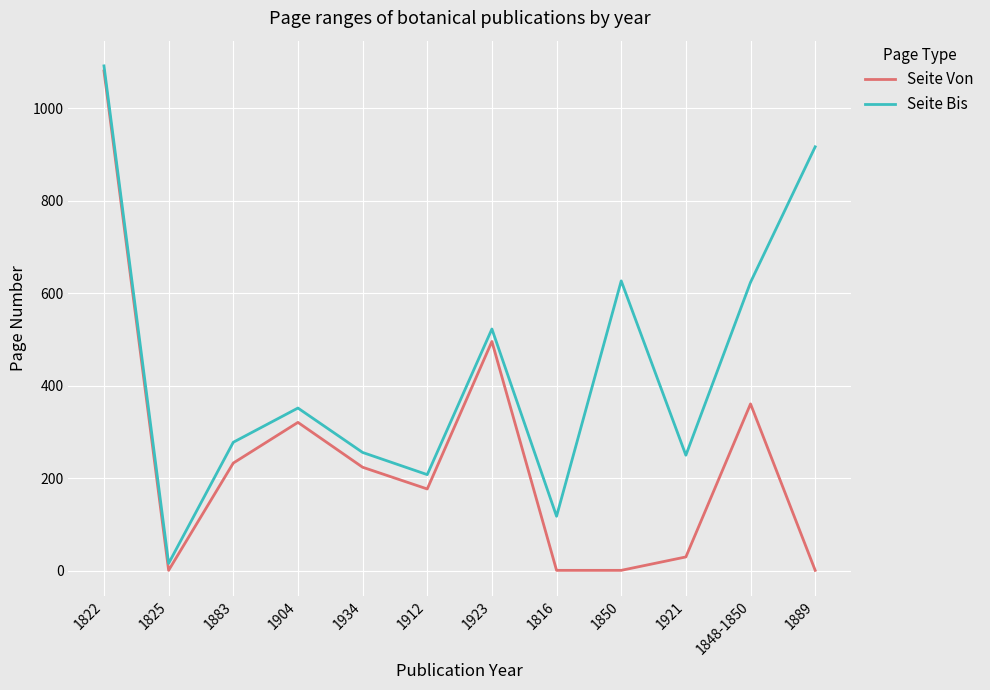

Which category has the highest value in the Seite Bis series?

1822